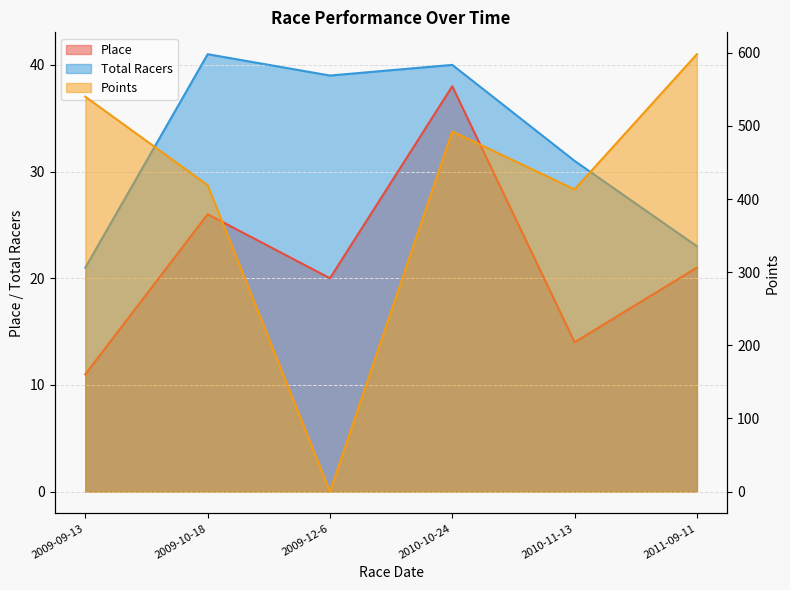

Between 2009-12-6 and 2011-09-11, which series saw the biggest shift?

Points